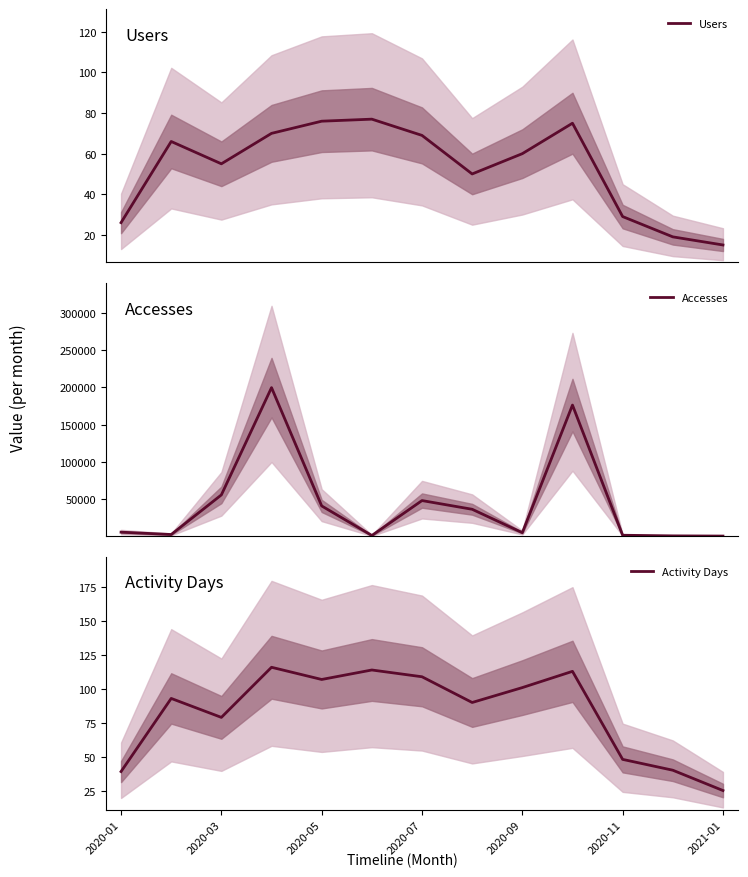

Which category has the lowest value in the Activity Days series?

2021-01